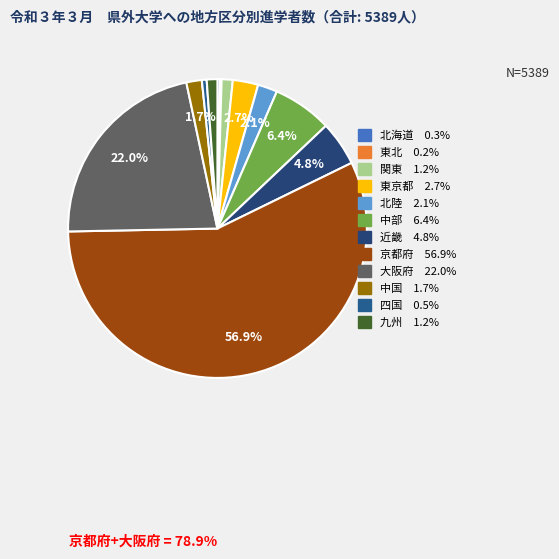

Is it true that 九州 is 1% of the pie?

True